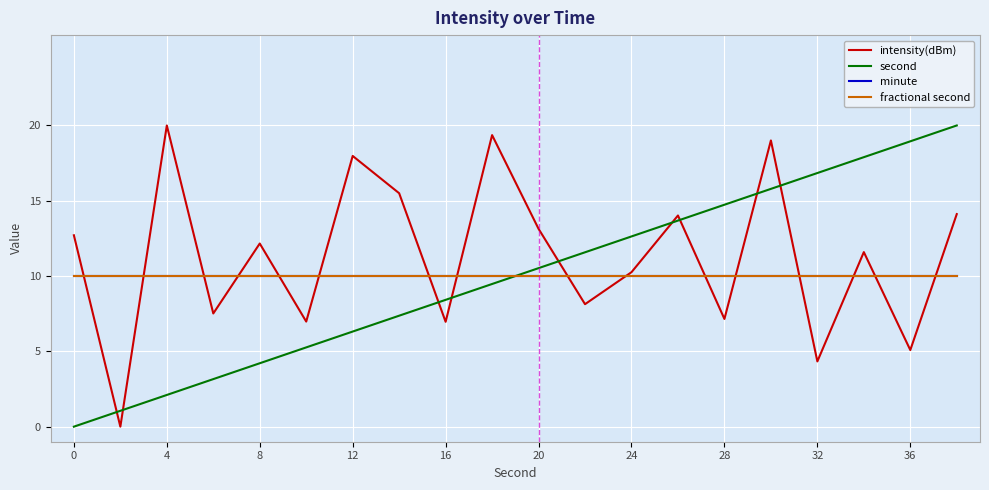

True or false: minute and fractional second cross at least once.

False